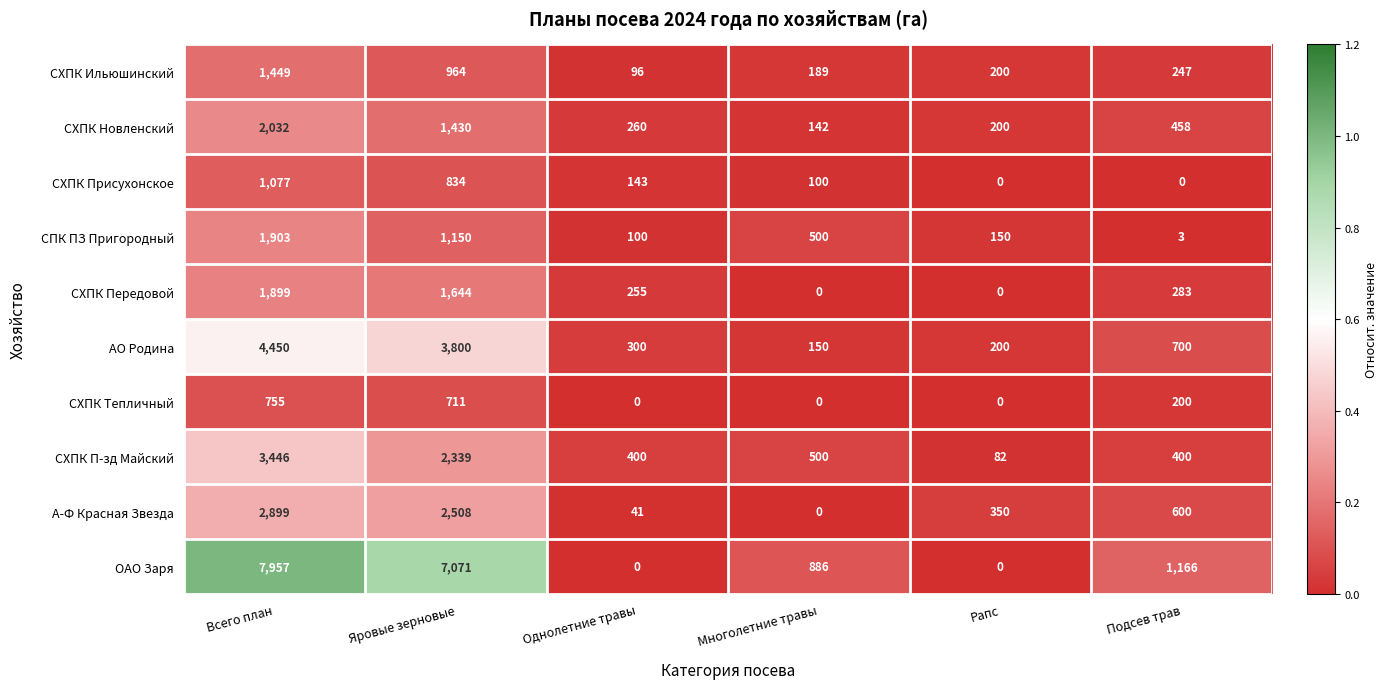

Which category has the highest value across all series?

Всего план